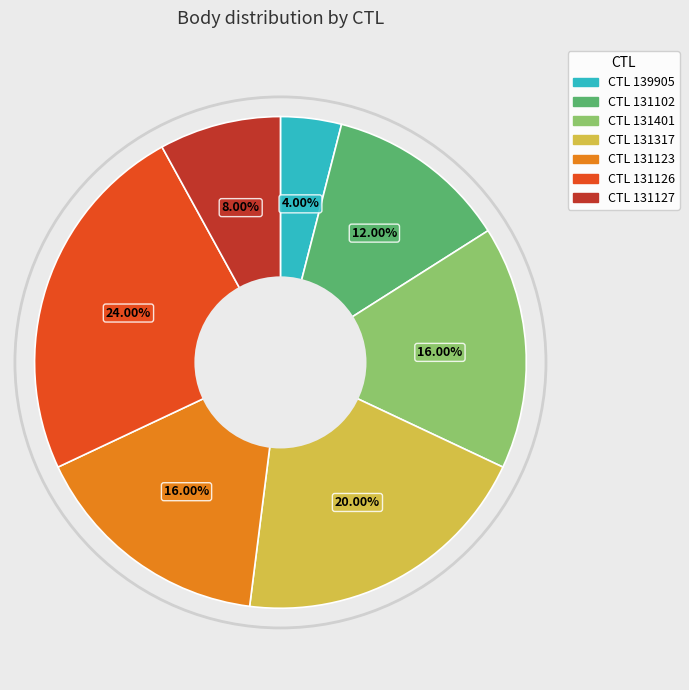

Is there any slice that represents more than half of the pie?

No